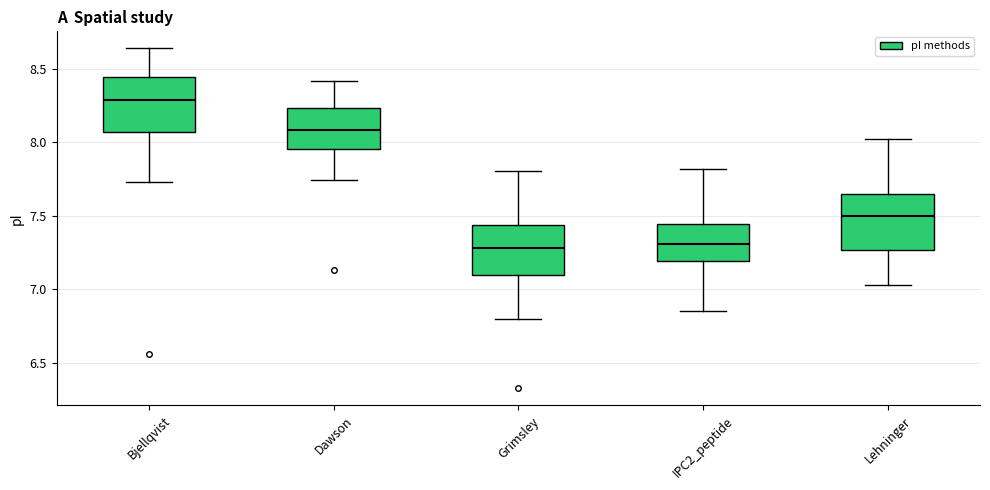

Where is the upper edge of the box for Grimsley on the y-axis? The values are not printed on the chart, so give them approximately, as read against the axis.

7.45